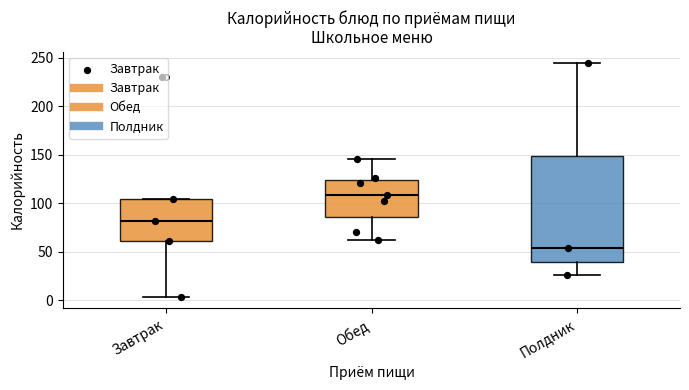

Which box's median line is the highest?

Обед